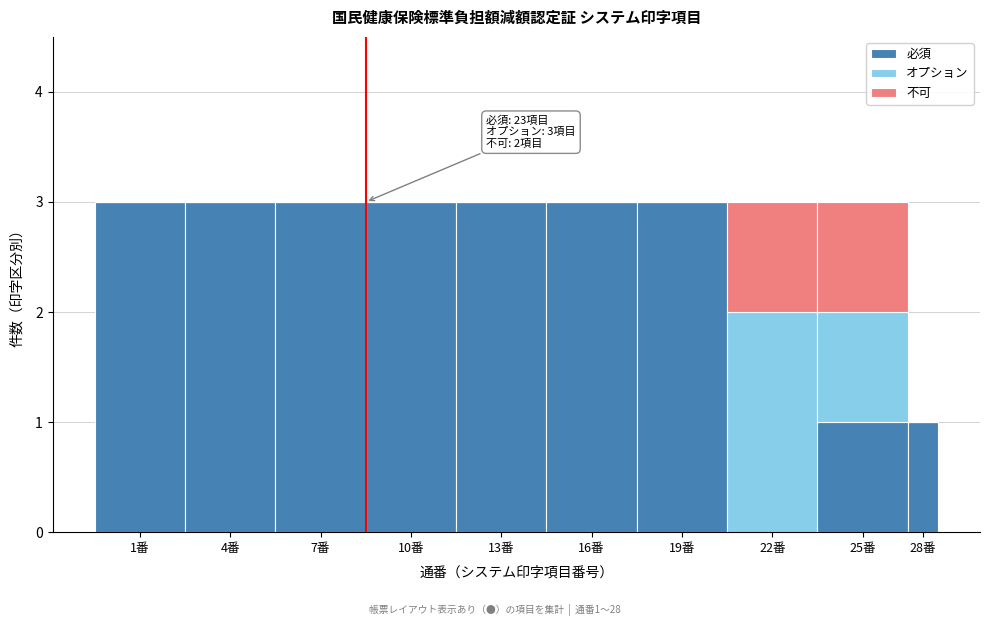

Reading left to right, list the values for the 必須 series.

1番=3	4番=3	7番=3	10番=3	13番=3	16番=3	19番=3	22番=0	25番=1	28番=1